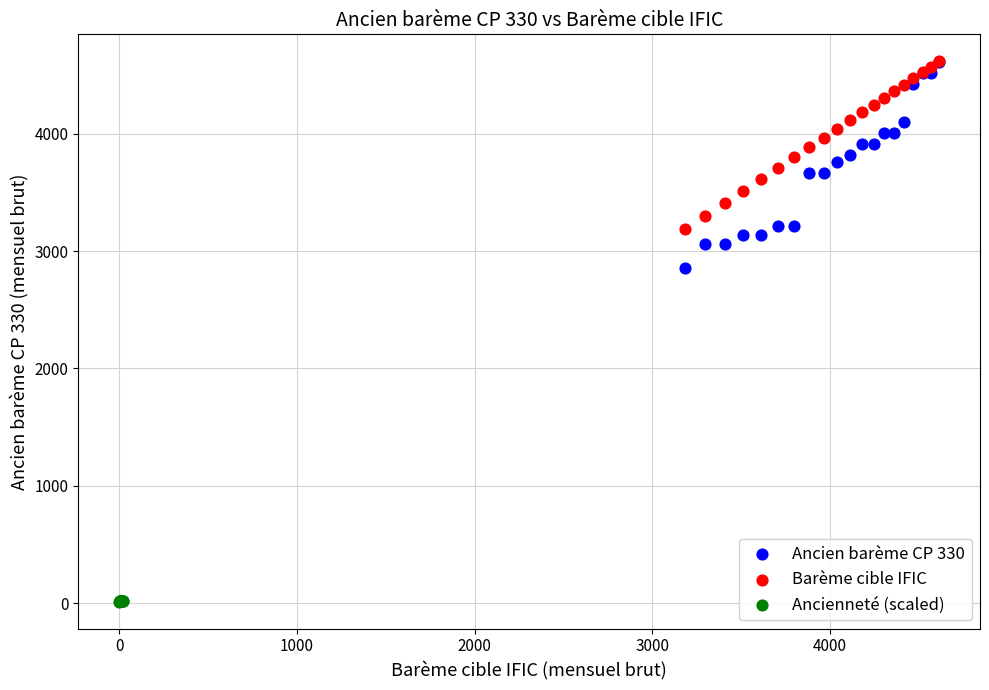

What are all the series names shown in the legend?

Ancien barème CP 330, Barème cible IFIC, Ancienneté (scaled)